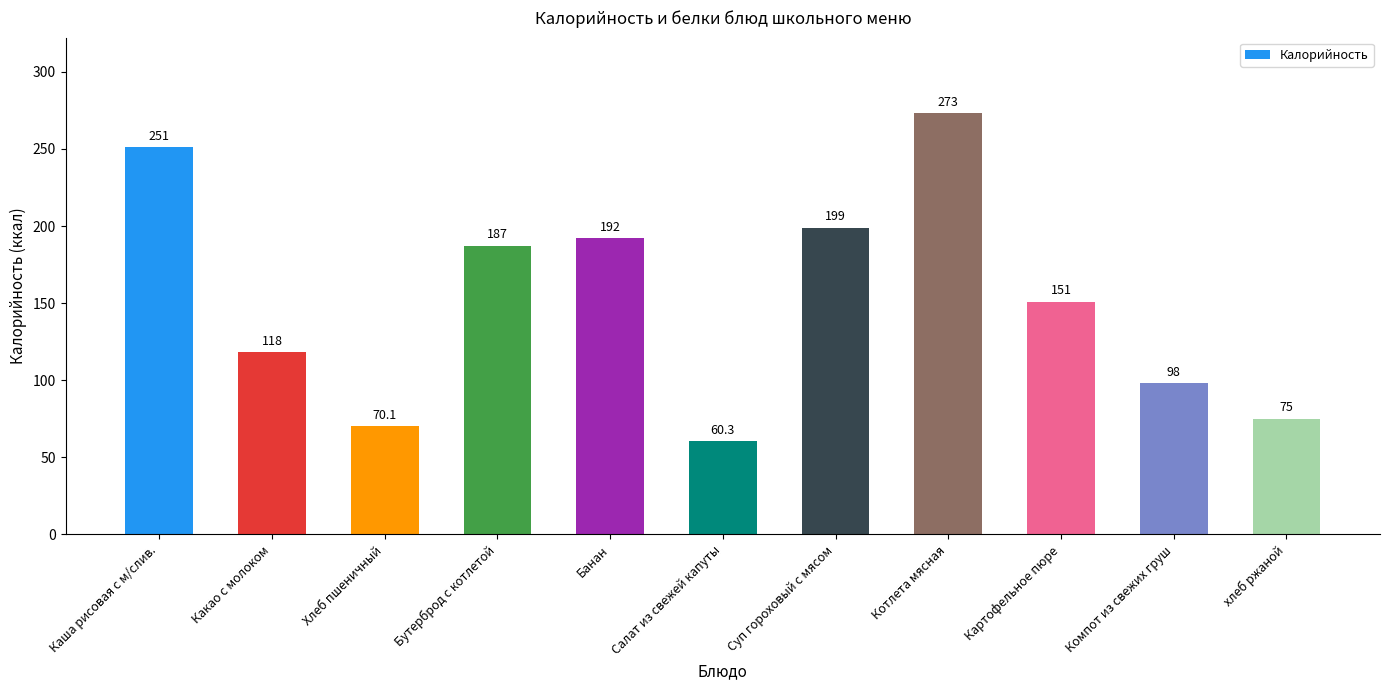

What is the label of the 3rd bar from the right?

Картофельное пюре